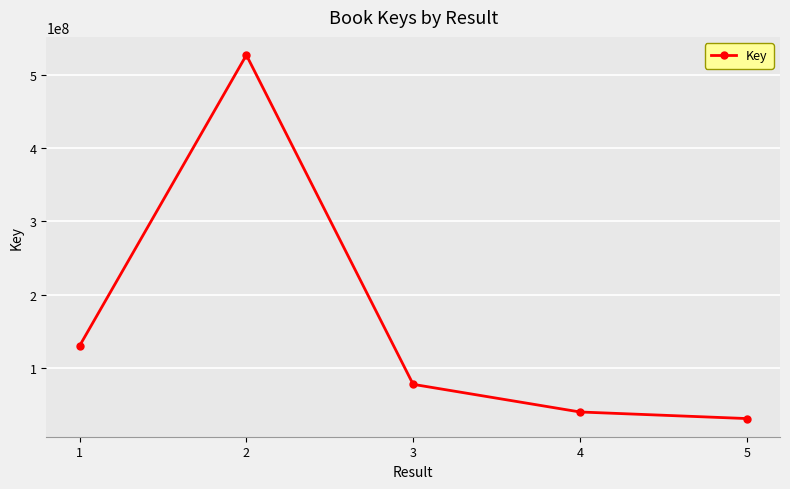

How many data points are less than 77395806?

2